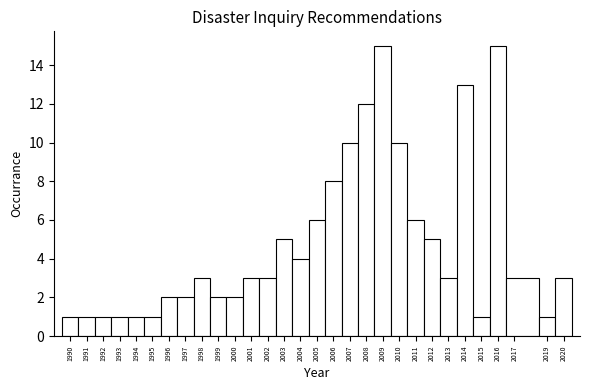

How tall is the bar that spans 2006.5 to 2007.5 on the x-axis? The values are not printed on the chart, so give them approximately, as read against the axis.

10